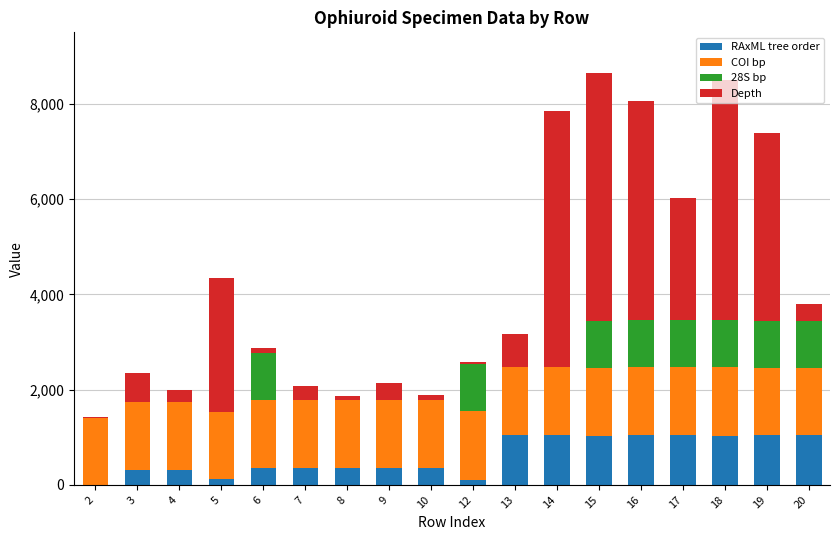

Which has a higher value, 10 or 7?

7